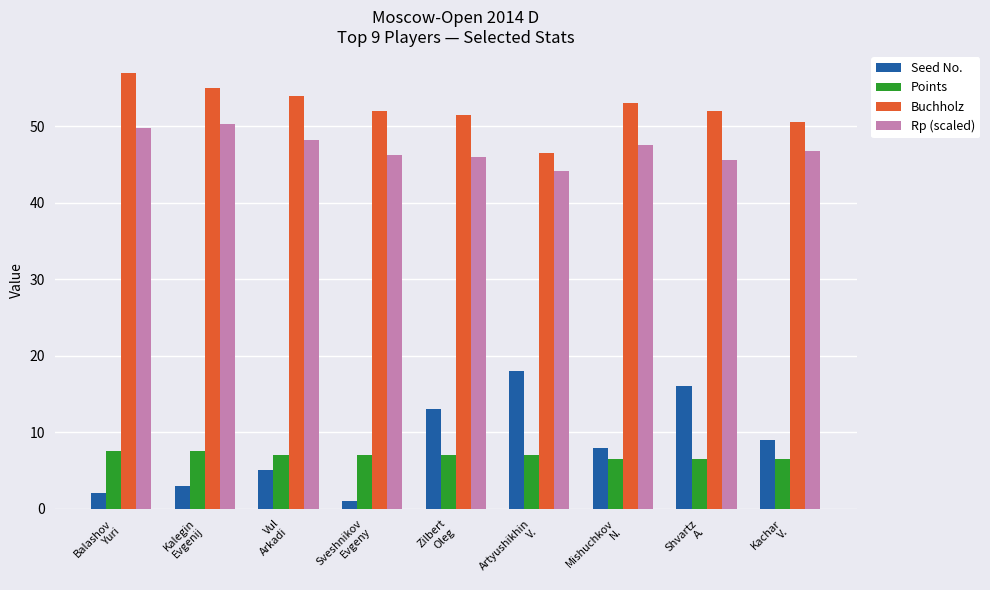

Which series has the widest spread of values?

Seed No.